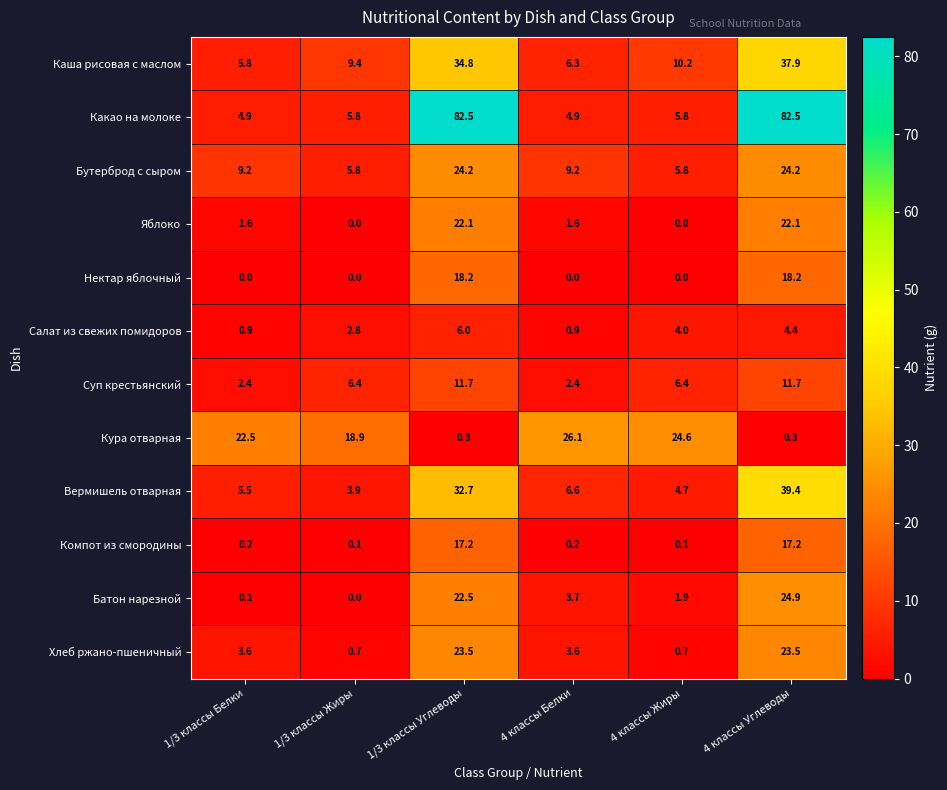

What is the sum of the Батон нарезной values at 4 классы Углеводы and 1/3 классы Жиры?

24.9